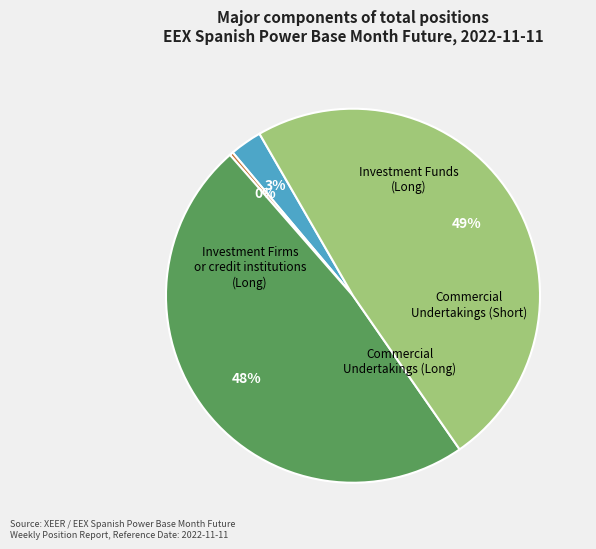

To the nearest percent, what is the average slice percentage?

25%